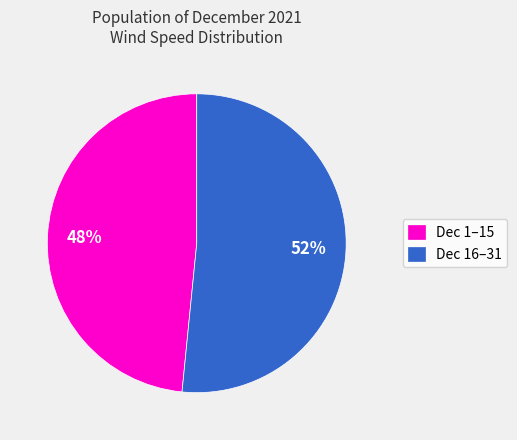

Between Dec 16–31 and Dec 1–15, which is larger?

Dec 16–31